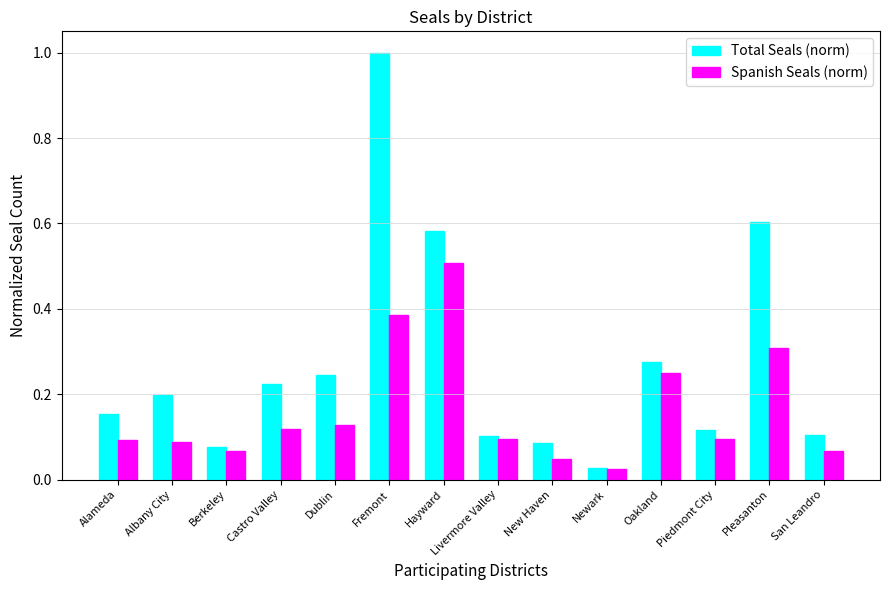

Rank the series at Albany City from highest to lowest value.

Total Seals (norm), Spanish Seals (norm)